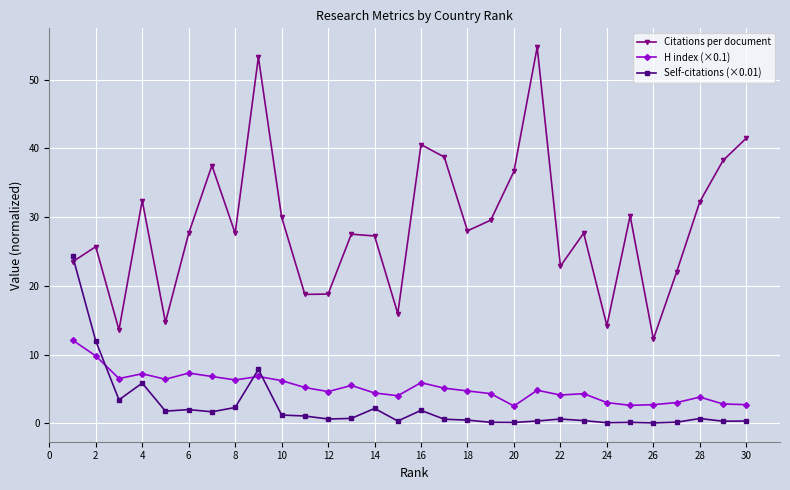

Rank the series by their maximum value, from highest to lowest.

Citations per document, Self-citations (×0.01), H index (×0.1)